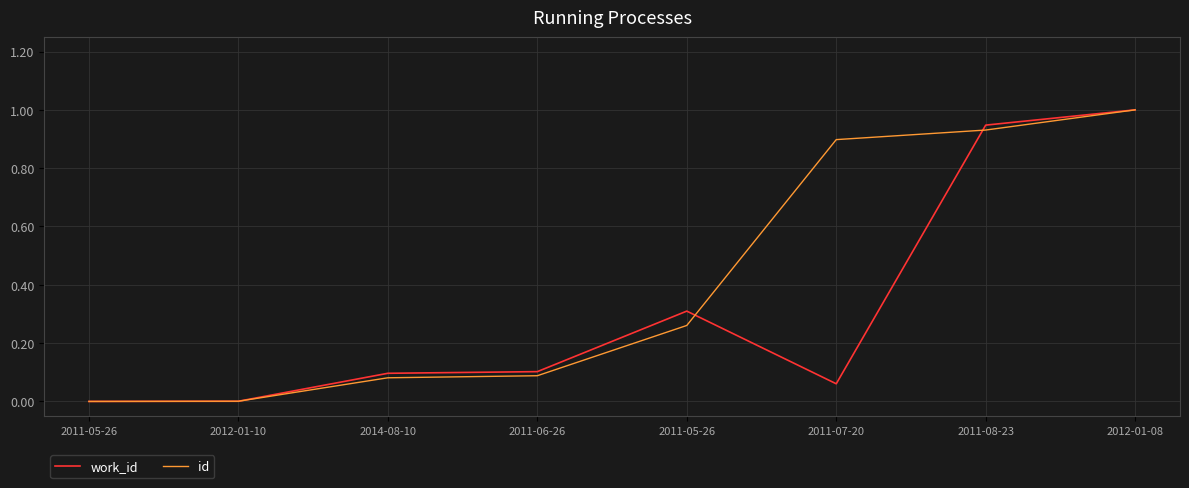

What is the difference between the second highest and second lowest values in the id series?

0.9